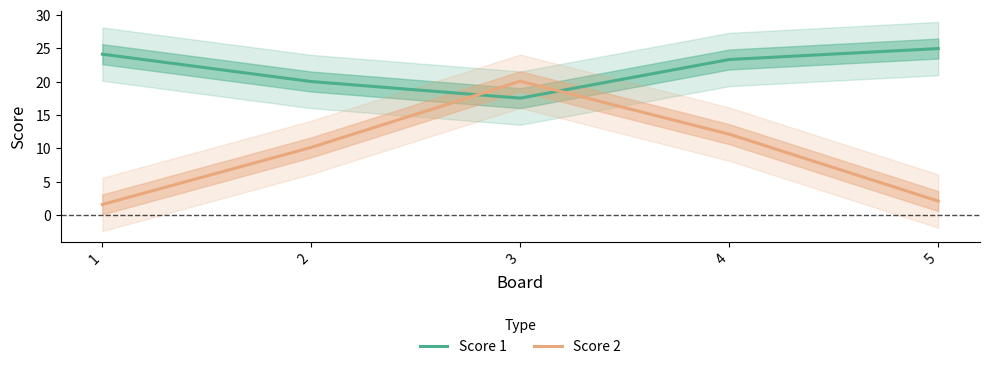

What is the sum of all Score 2 values?

46.0